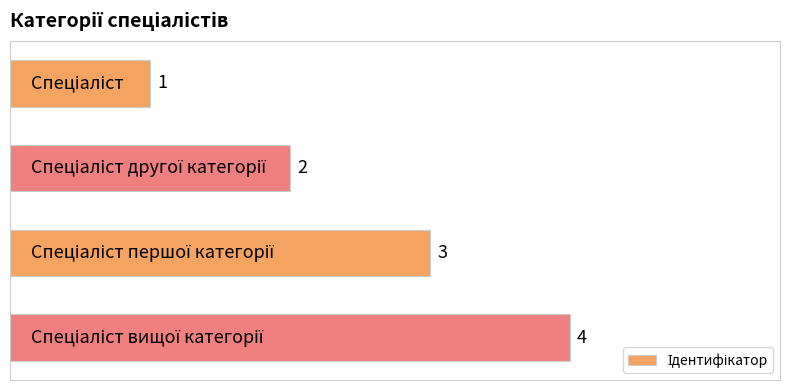

How many categories are shown in the chart?

4